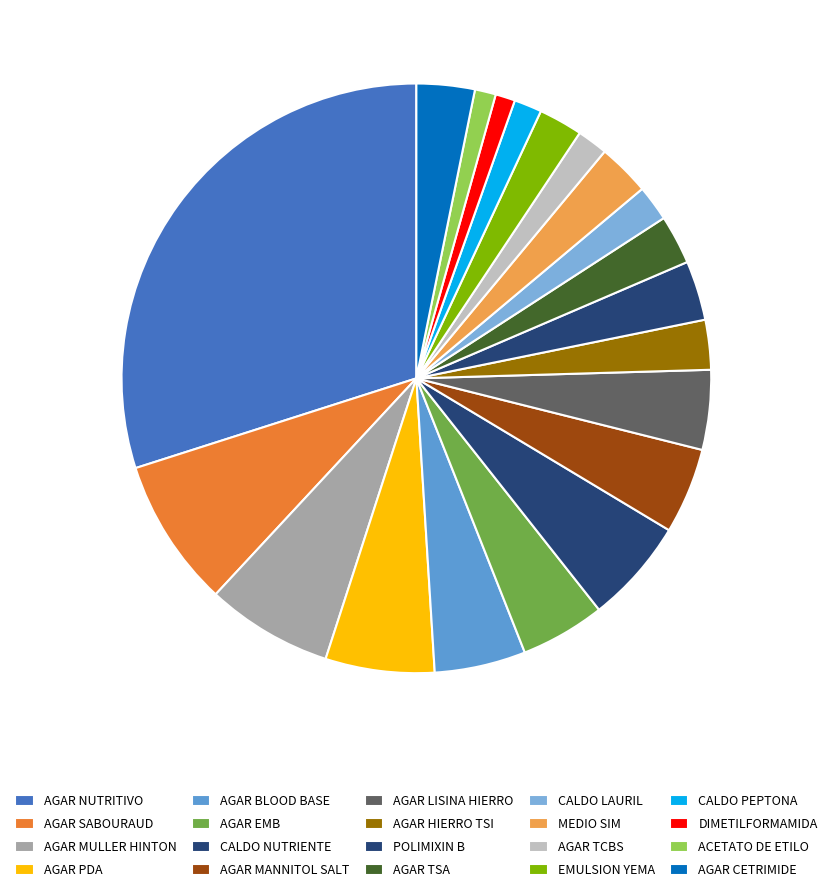

Combined, what portion of the pie is AGAR BLOOD BASE and CALDO NUTRIENTE?

10.8%